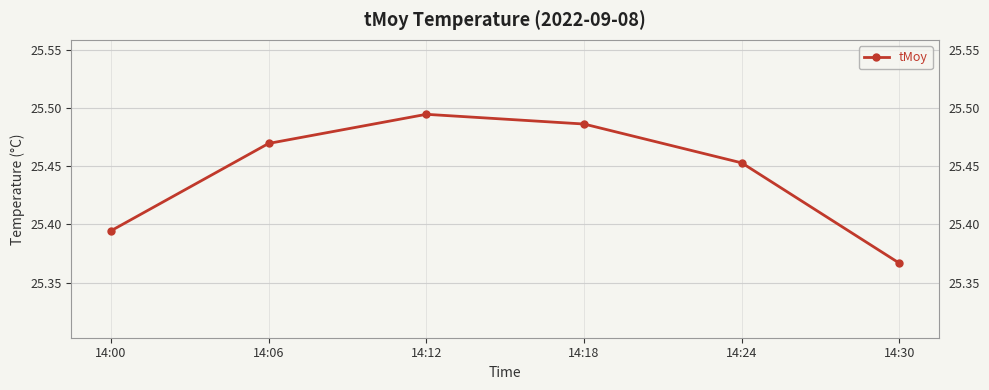

Is this an area chart (filled region under the line)?

No